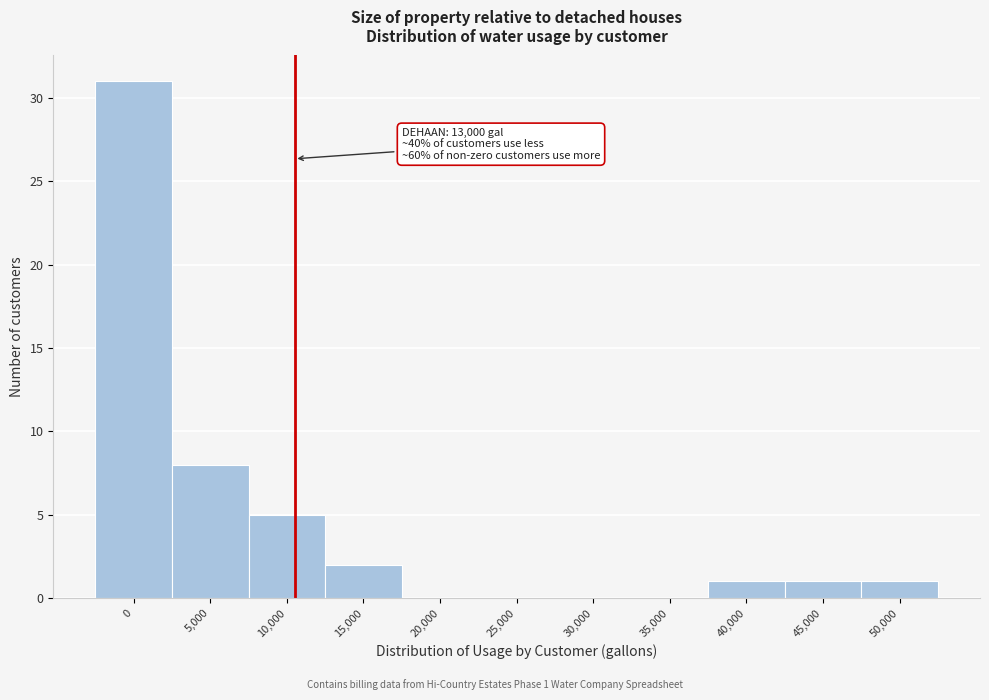

Reading left to right, list all the values displayed in this chart.

0=31	5,000=8	10,000=5	15,000=2	20,000=0	25,000=0	30,000=0	35,000=0	40,000=1	45,000=1	50,000=1